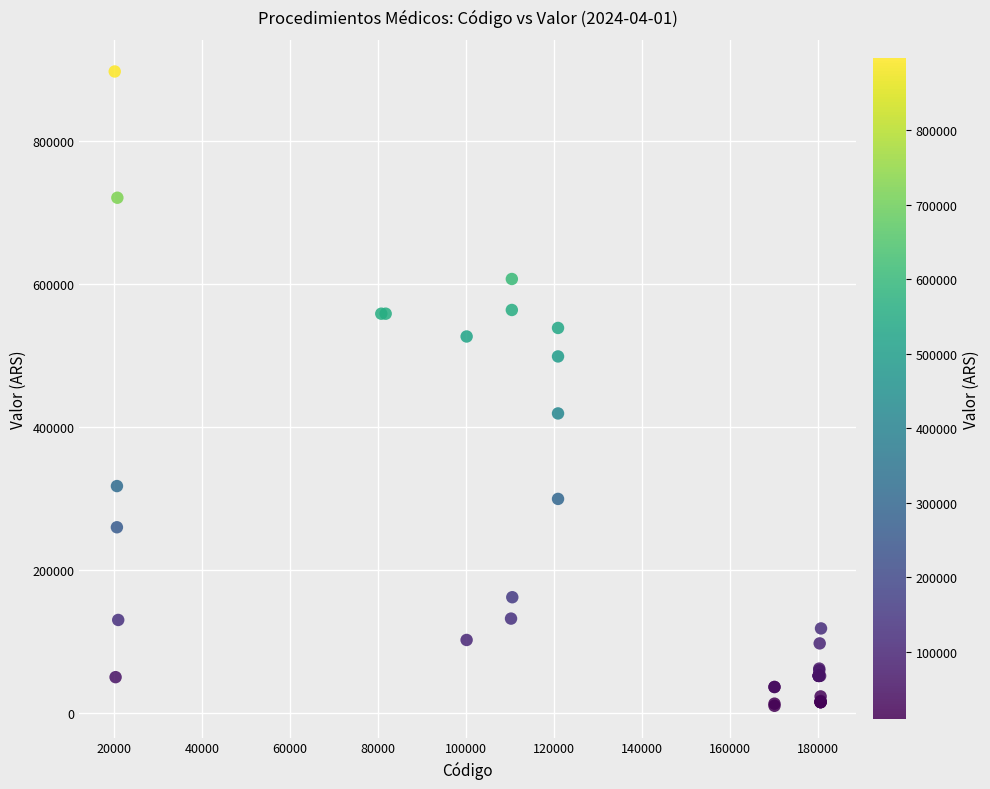

What Y value in the scatter plot is closest to 453056?

418388.7